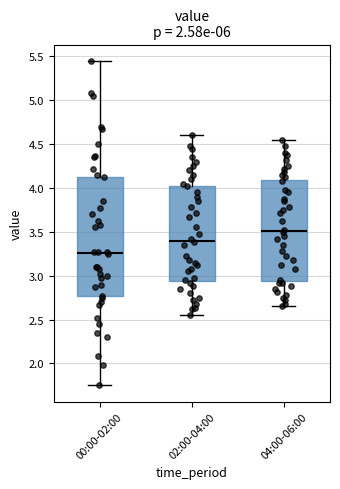

Reading left to right, transcribe this box plot: for each box, give where its median line is, the range the box spans, and where its two whiskers end, as read against the y-axis. The values are not printed on the chart, so give them approximately, as read against the axis.

00:00-02:00: median 3.25, box 2.75 to 4.15, whiskers 1.75 to 5.45
02:00-04:00: median 3.40, box 2.95 to 4.05, whiskers 2.55 to 4.60
04:00-06:00: median 3.50, box 2.95 to 4.10, whiskers 2.65 to 4.55